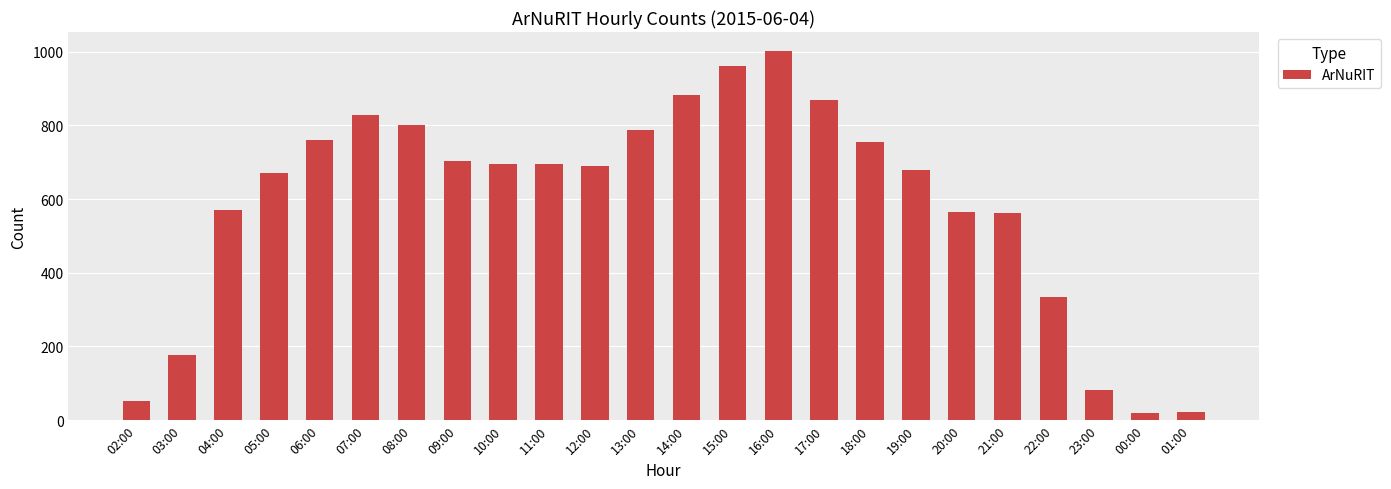

What value does the data have at 06:00?

760